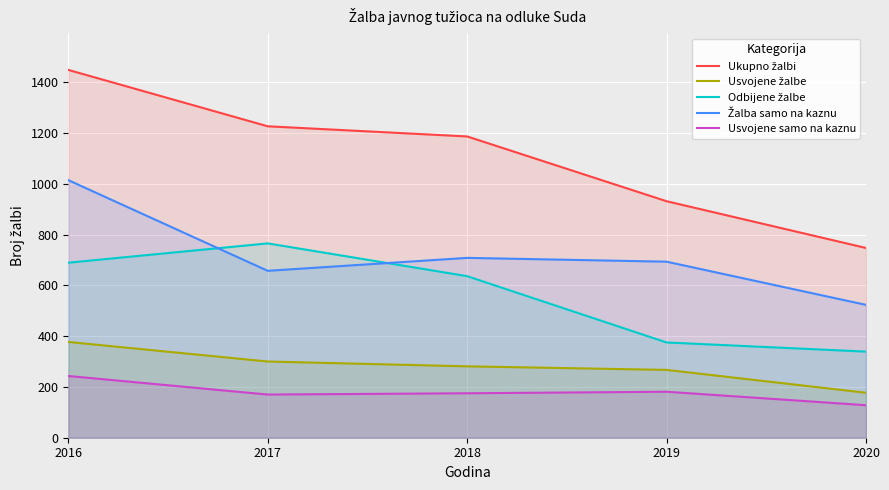

Where is Ukupno žalbi nearest to the value 1097?

2018